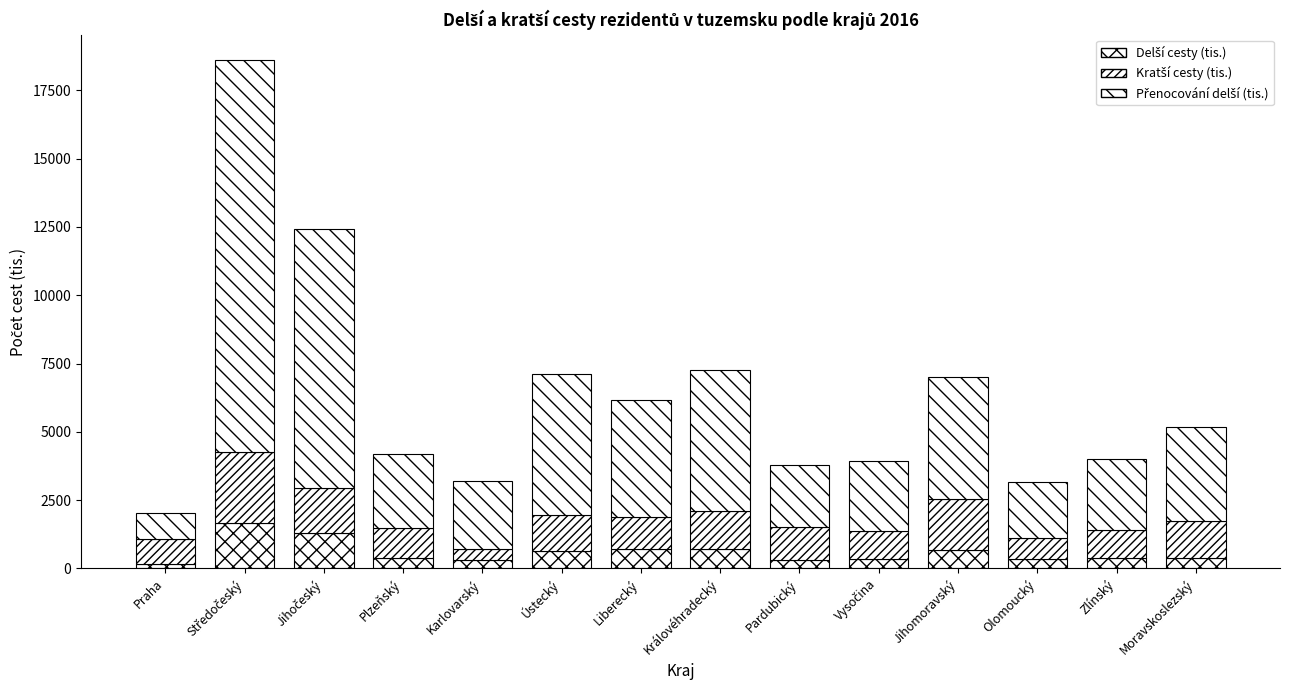

What is the label of the 4th bar from the left?

Plzeňský